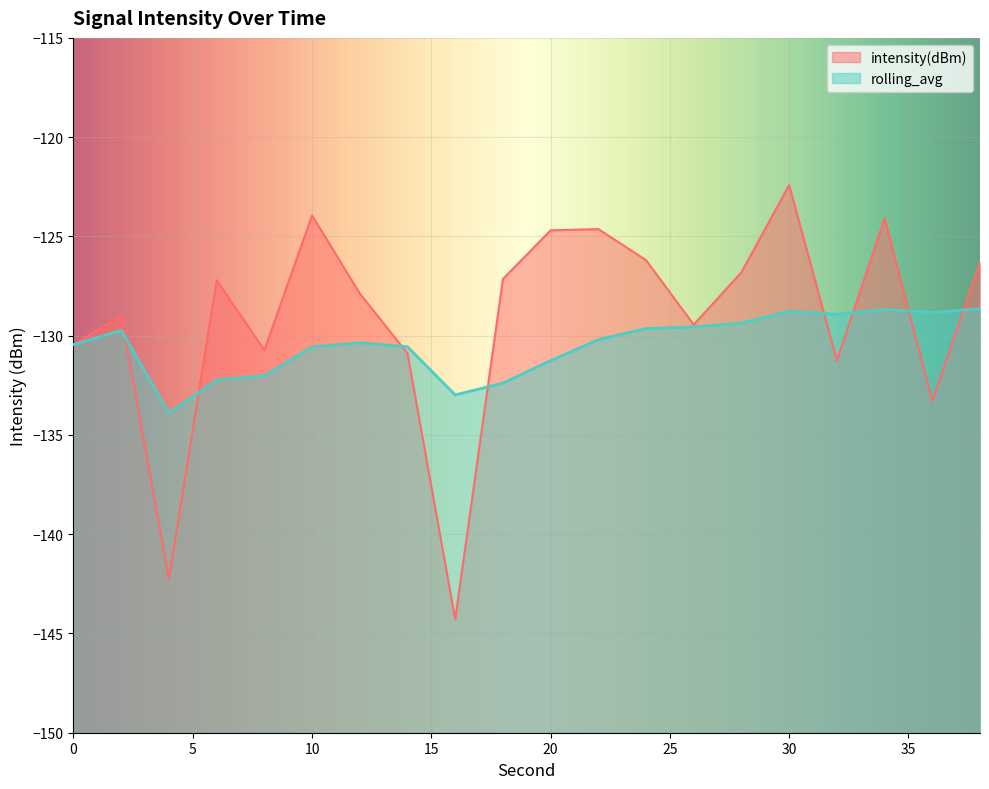

Reading right to left, extract all data points from this chart.

intensity(dBm): -126.3	-133.3	-124.1	-131.3	-122.4	-126.8	-129.4	-126.2	-124.6	-124.7	-127.1	-144.3	-130.9	-127.9	-123.9	-130.7	-127.2	-142.2	-129.0	-130.4
rolling_avg: -128.6	-128.8	-128.7	-128.9	-128.8	-129.4	-129.6	-129.6	-130.2	-131.3	-132.4	-133.0	-130.6	-130.4	-130.6	-132.0	-132.2	-133.9	-129.7	-130.4